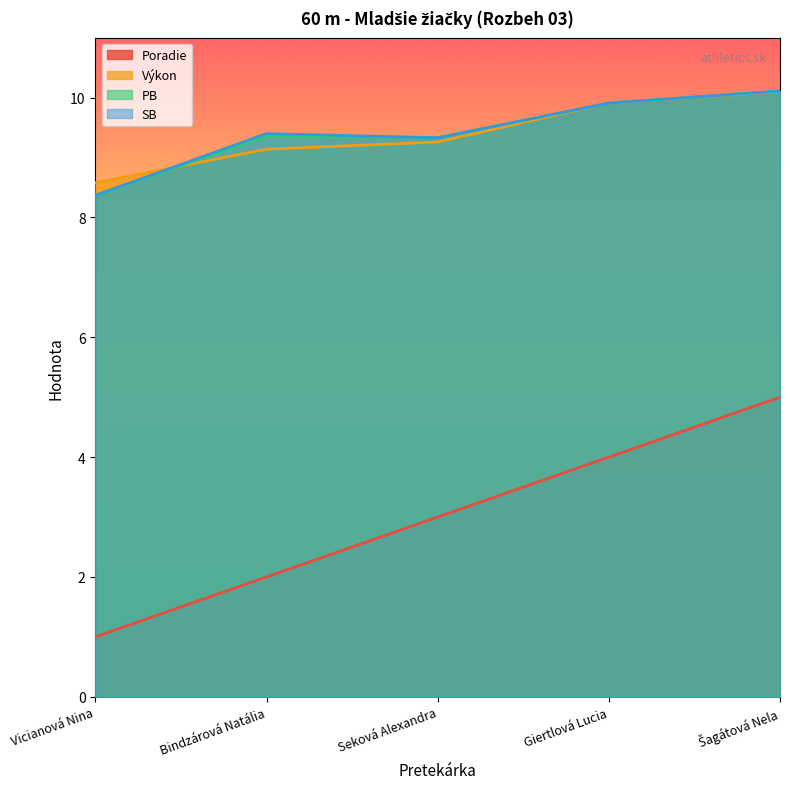

What is the label of the 3rd point from the left?

Seková Alexandra